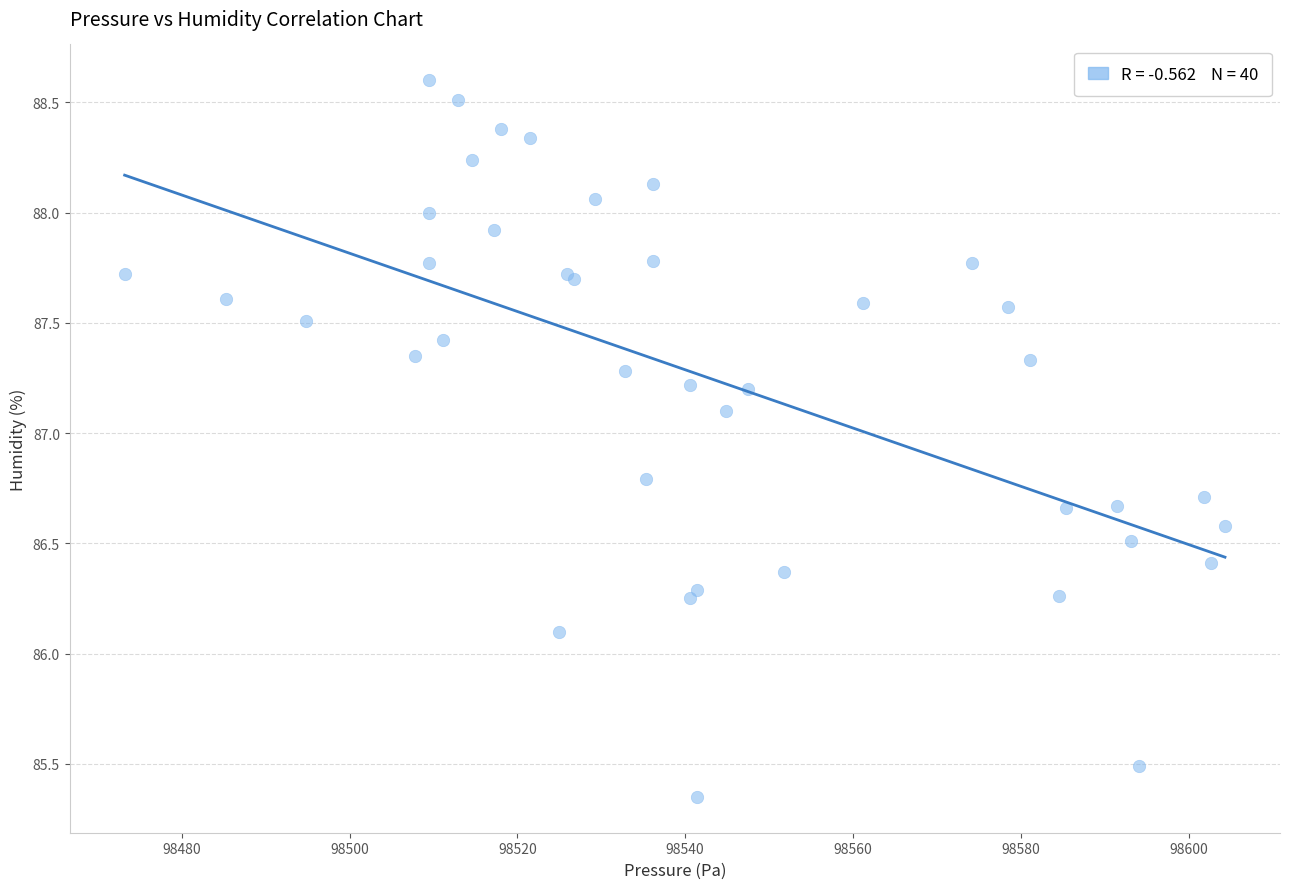

What Y value in the scatter plot is closest to 86?

86.1